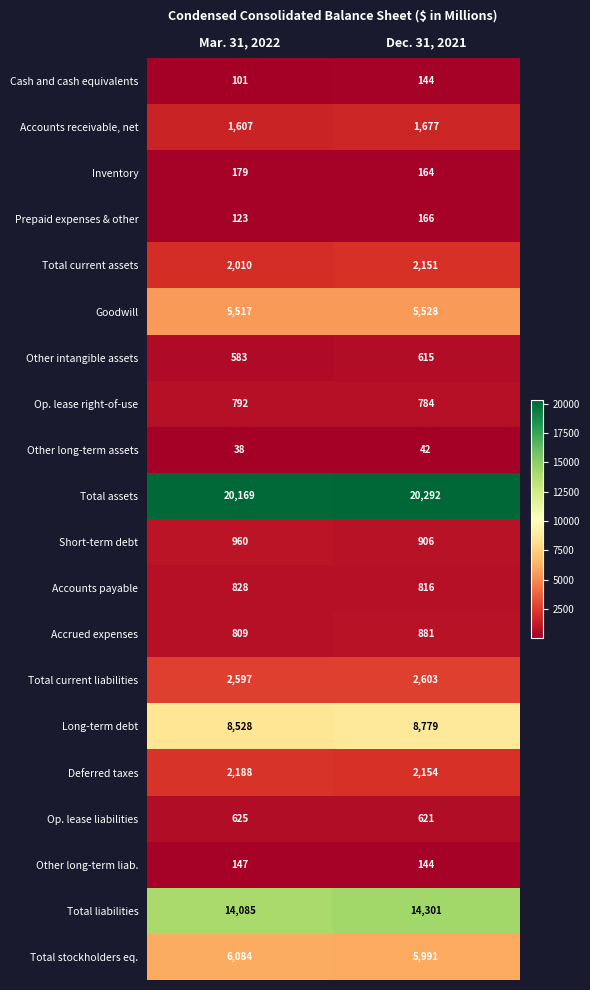

True or false: Other intangible assets has a value of 615 at Dec. 31, 2021.

True